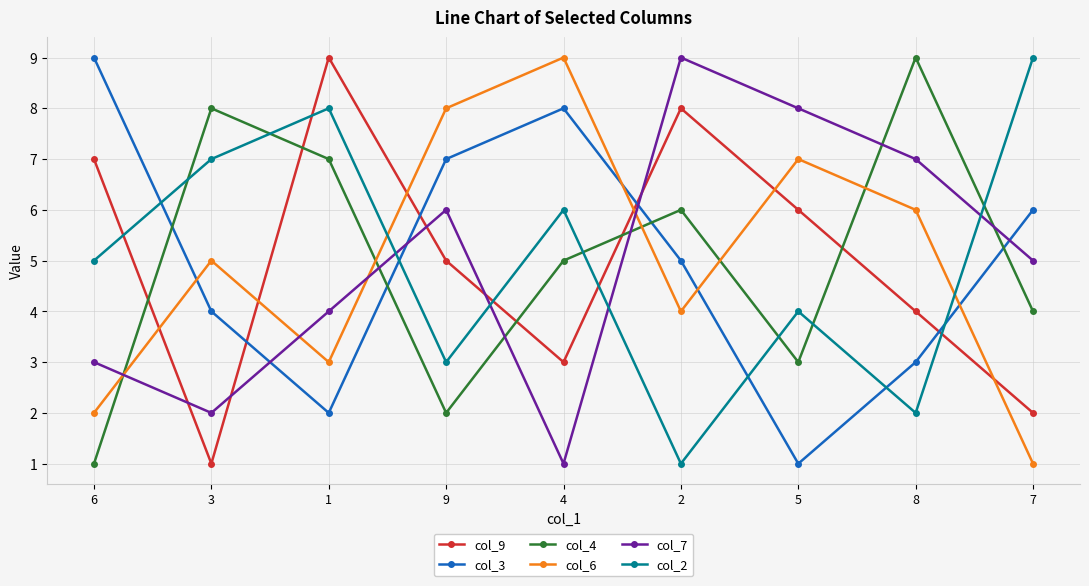

What is the difference between the col_9 values at 9 and 4?

2